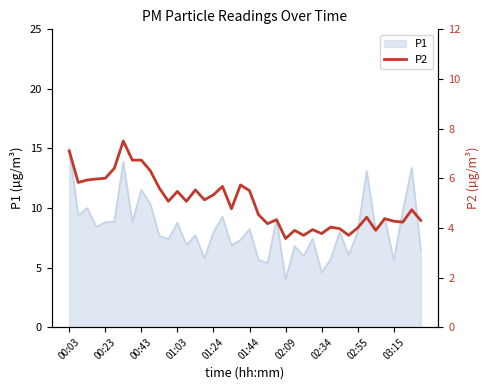

Reading left to right, extract all data points from this chart.

7.1	5.8	5.9	6.0	6.0	6.4	7.5	6.7	6.7	6.3	5.6	5.1	5.5	5.1	5.5	5.1	5.3	5.7	4.8	5.7	5.5	4.5	4.2	4.3	3.6	3.9	3.7	3.9	3.8	4.0	4.0	3.7	4.0	4.4	3.9	4.4	4.3	4.2	4.7	4.3